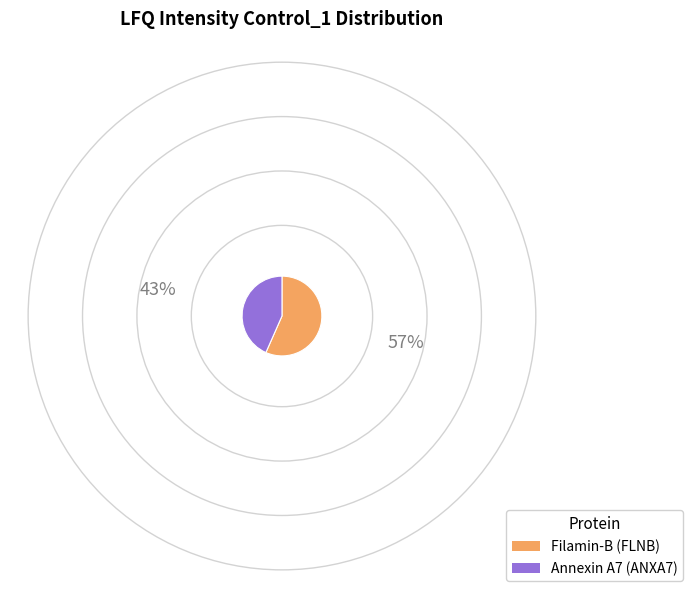

Is it true that Annexin A7 (ANXA7) is 43% of the pie?

True